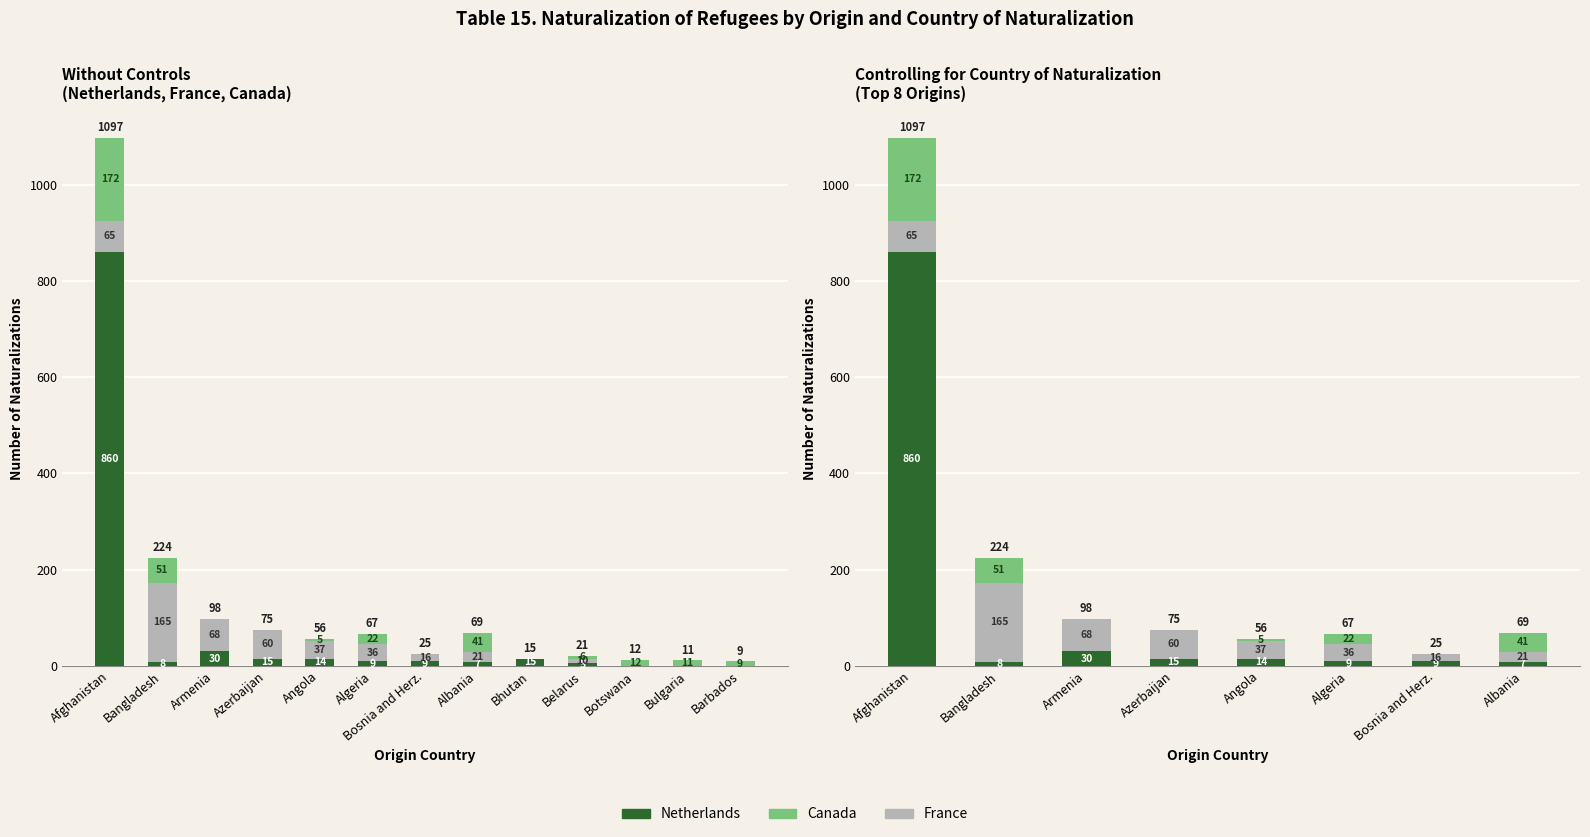

At which label does Canada reach its minimum?

Armenia